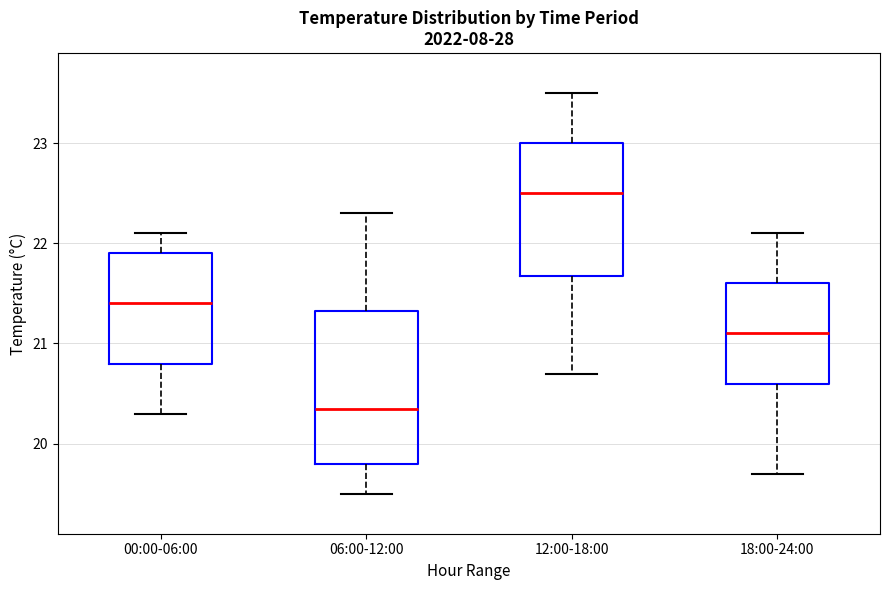

Which box is the tallest, from its lower edge to its upper edge?

06:00-12:00